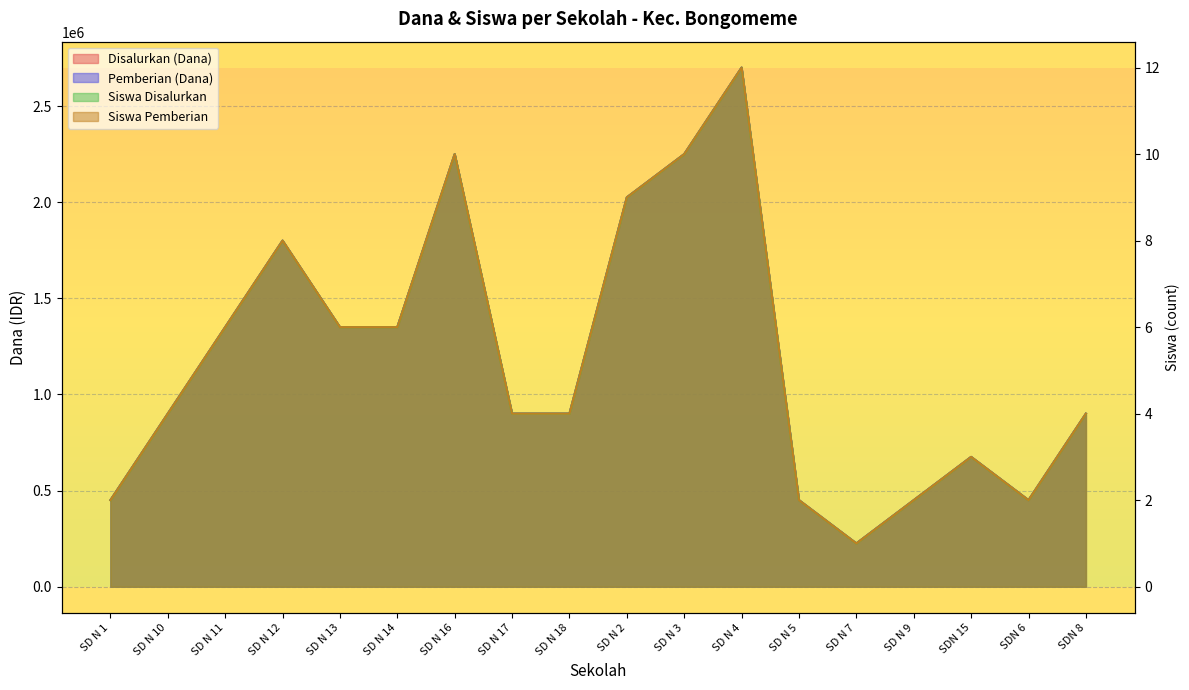

Which category has the lowest value across all series?

SD N 7